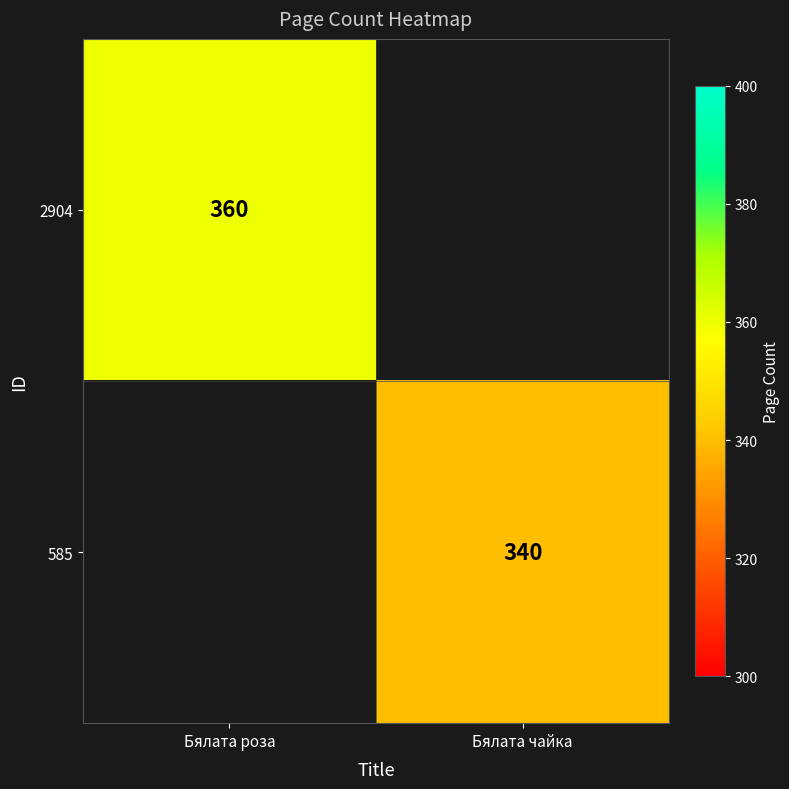

The value of 585 at Бялата чайка is 541. True or false?

False